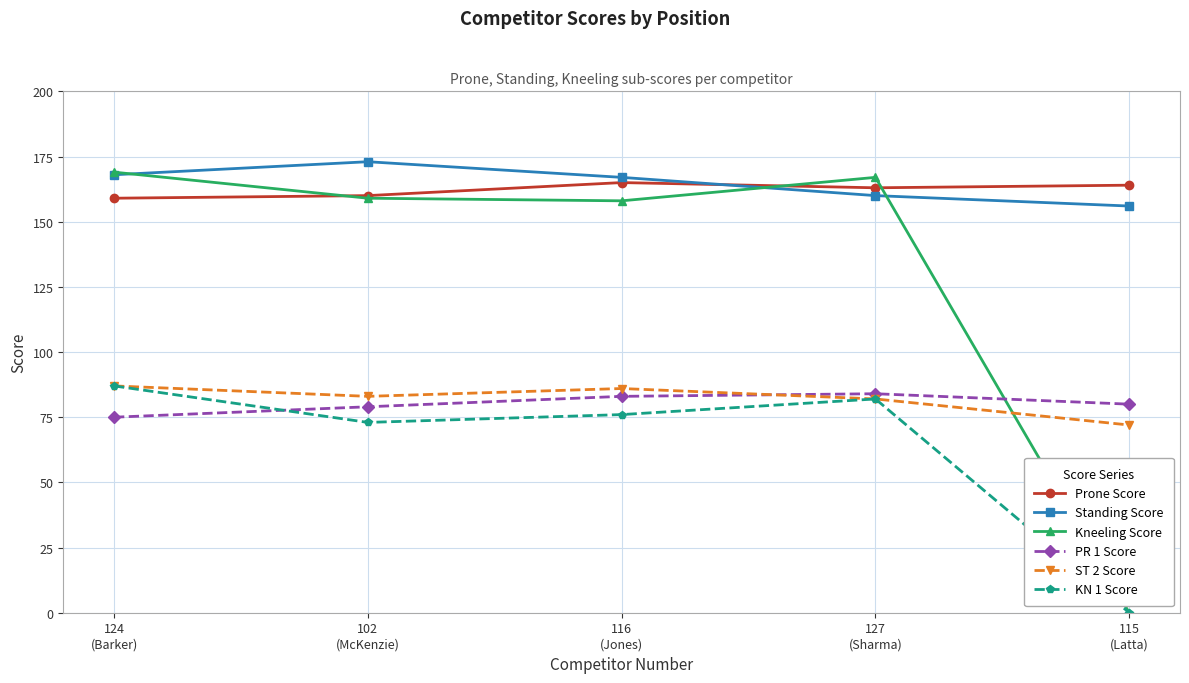

How many times do Kneeling Score and ST 2 Score cross each other?

1